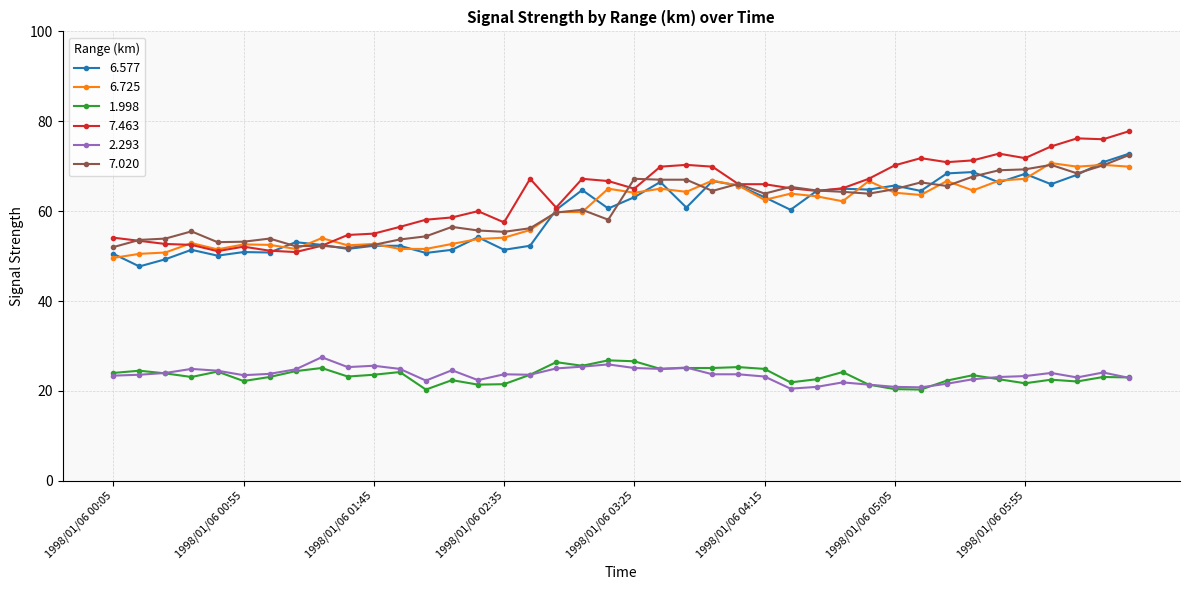

True or false: 1.998 and 7.463 cross at least once.

False